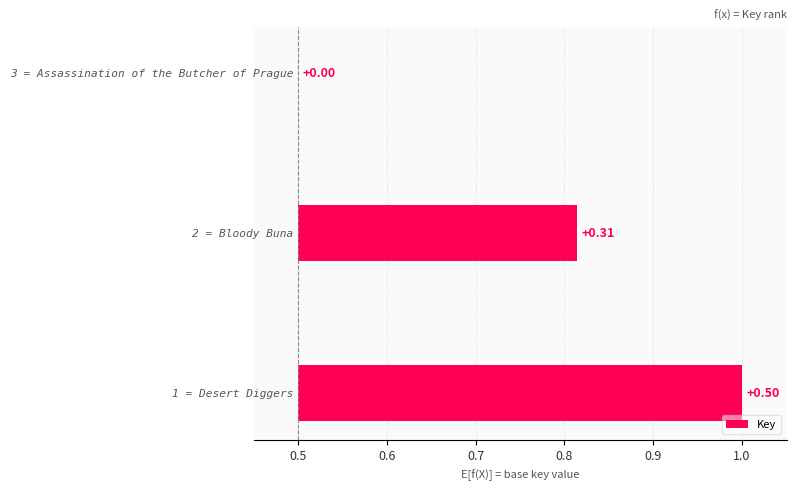

How many bars are there in total?

3